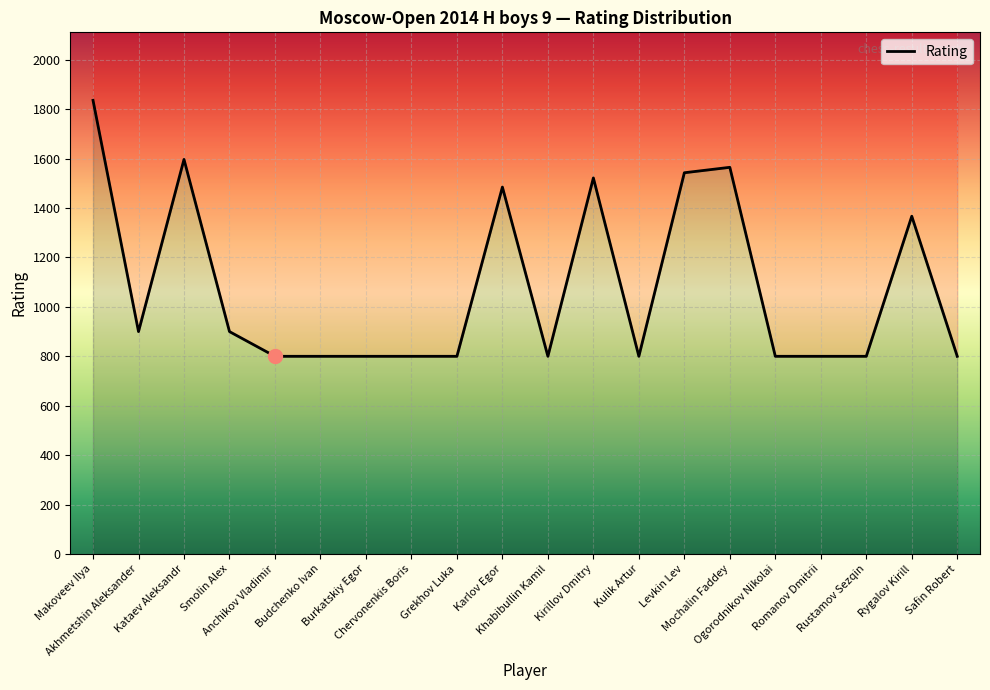

Approximately how many times larger is the value at Kulik Artur compared to Smolin Alex?

0.9